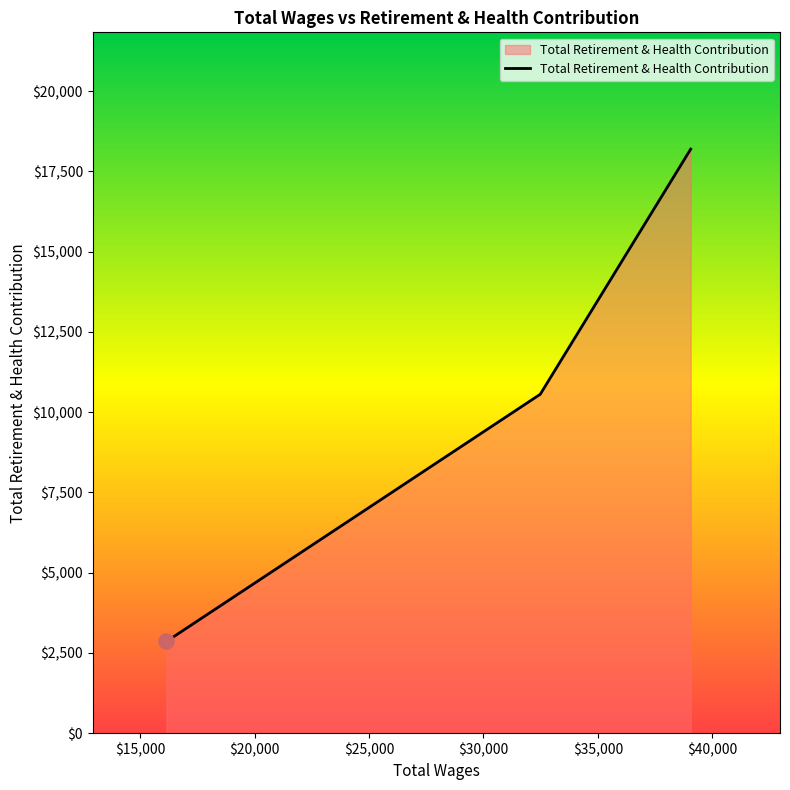

What is the greatest value displayed?

18192